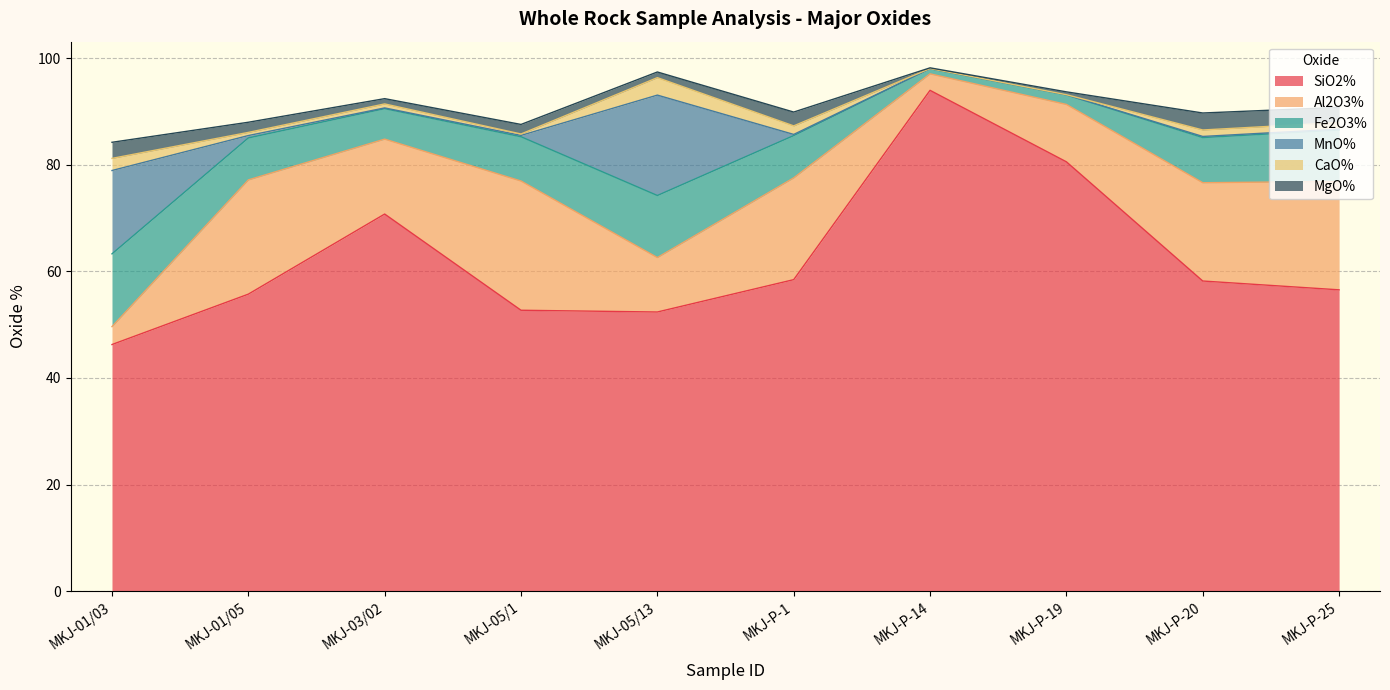

In MgO%, how many points are higher than both neighbors (excluding endpoints)?

3